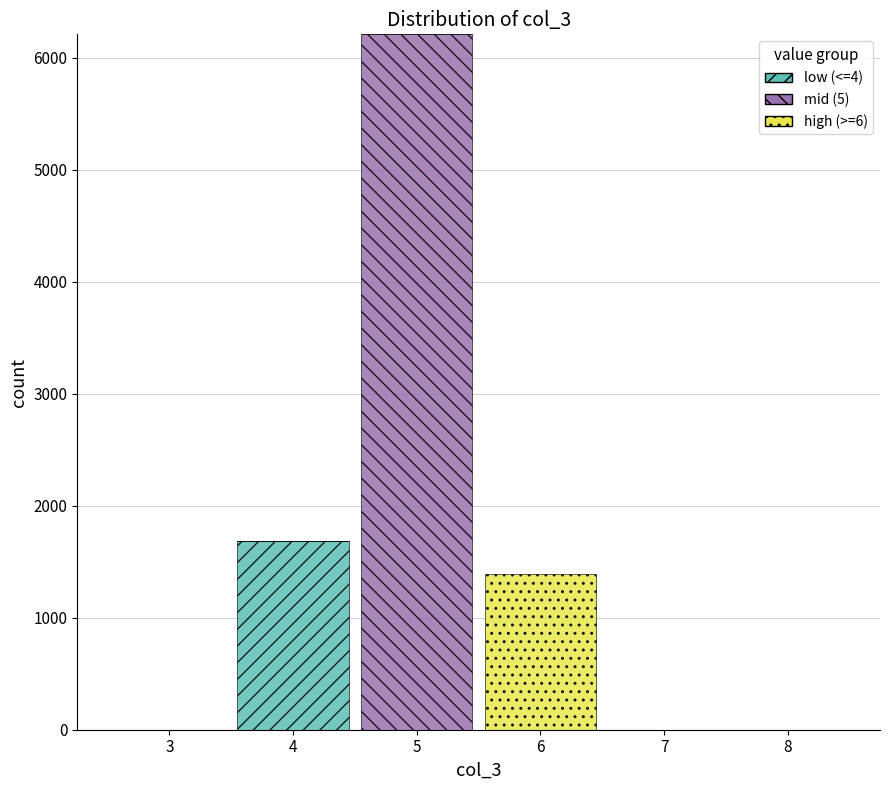

Reading left to right, list every stacked bar in this chart as the range it spans on the x-axis followed by its total height. The values are not printed on the chart, so give them approximately, as read against the axis.

2.5 to 3.5: 0
3.5 to 4.5: 1700
4.5 to 5.5: 6200
5.5 to 6.5: 1400
6.5 to 7.5: 0
7.5 to 8.5: 0